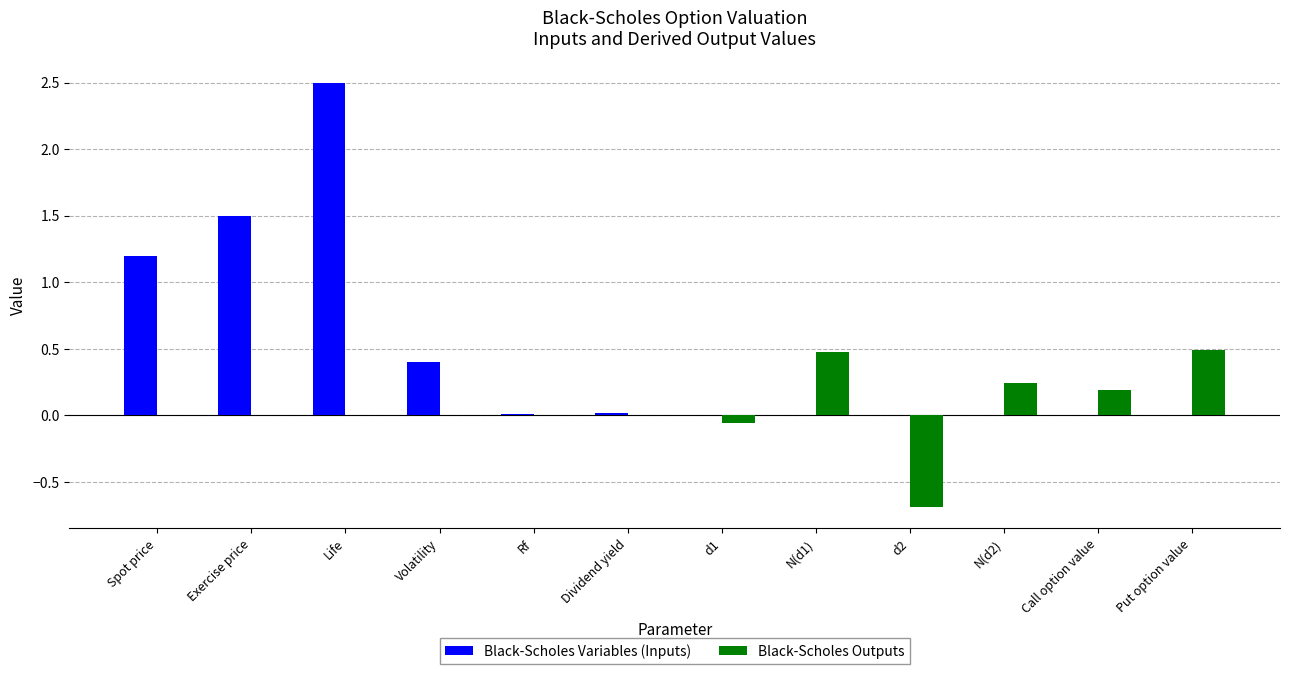

At which category is the sum across all series the highest?

Life